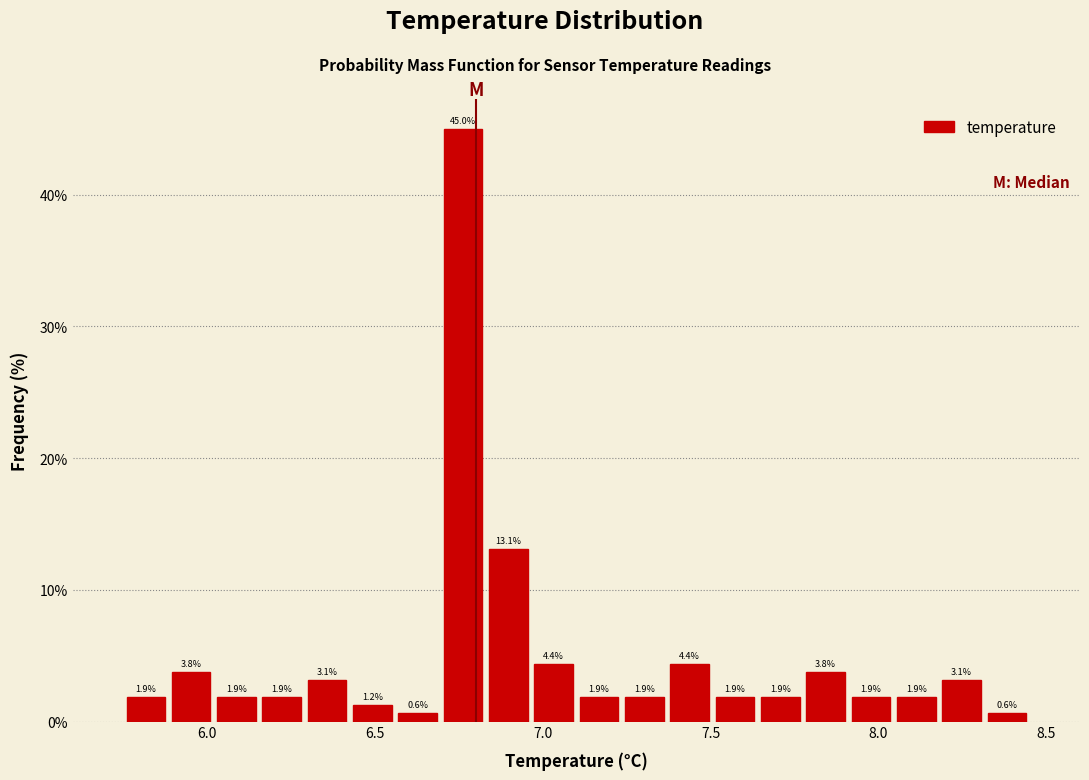

Around what value on the x-axis is the tallest bar? Give the approximate position of its centre, as read against the axis.

6.75